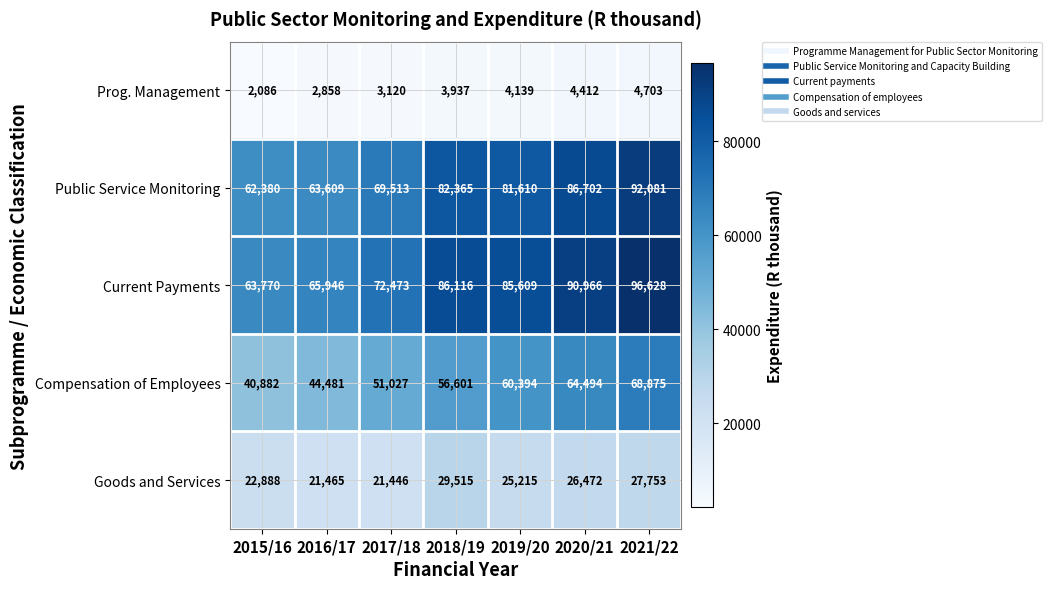

How many series are shown in this chart?

5